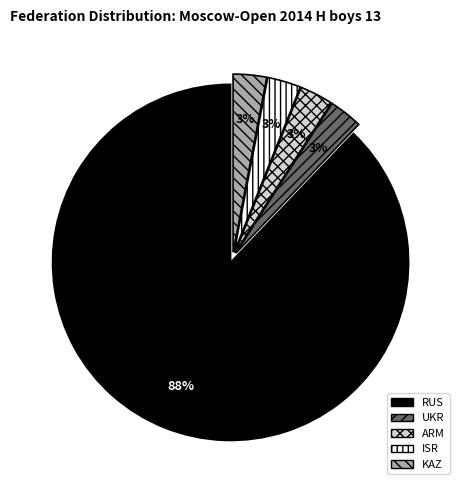

Is there a majority slice in this chart?

Yes